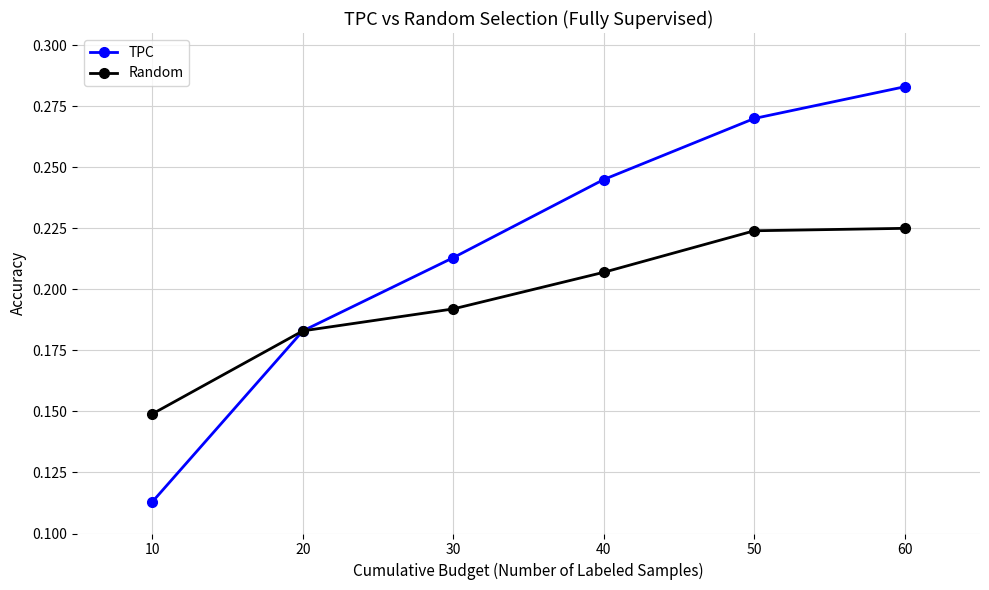

Does the chart have visible grid lines?

Yes